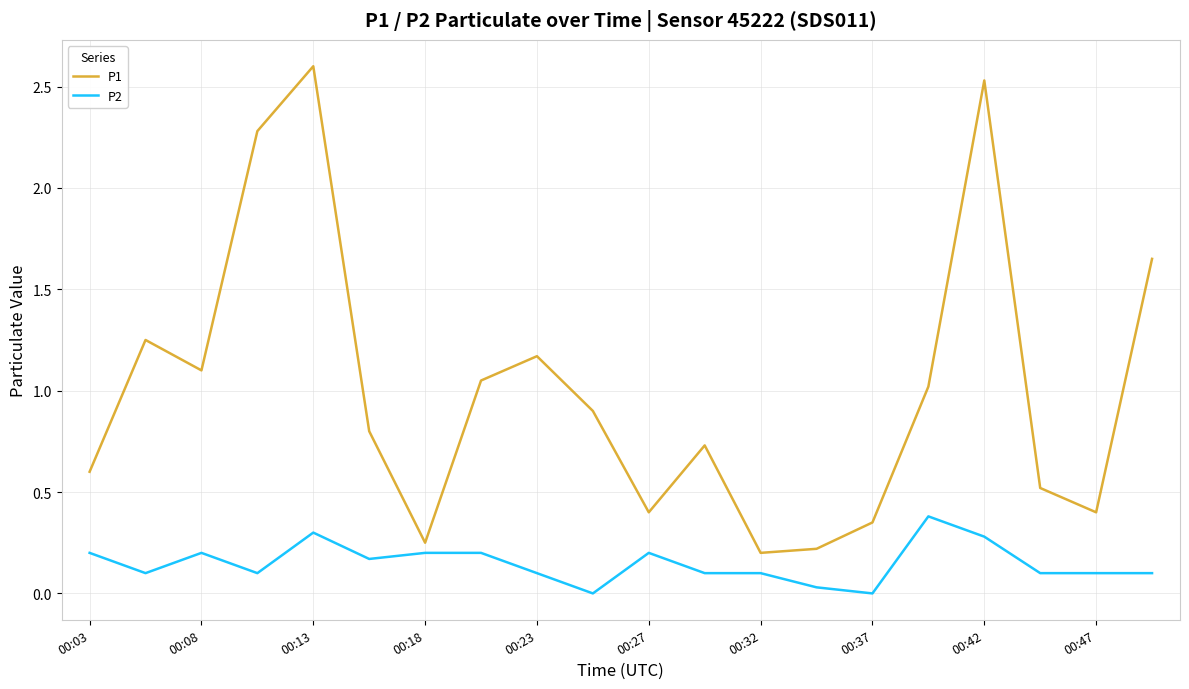

Rank the series by their maximum value, from highest to lowest.

P1, P2